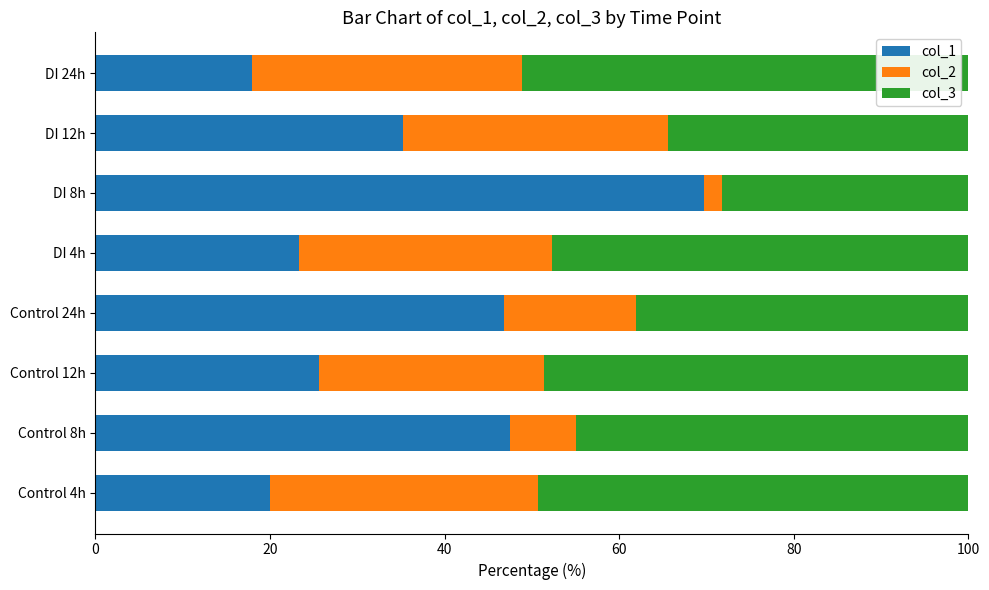

What is the total value across all series at DI 8h?

100.0